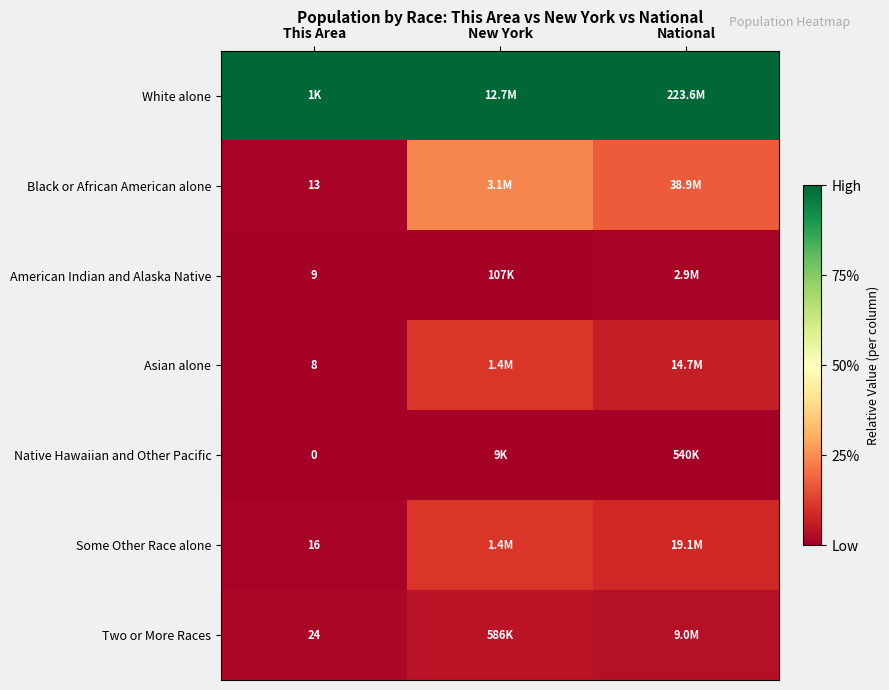

At which category does the chart reach its minimum across all series?

This Area